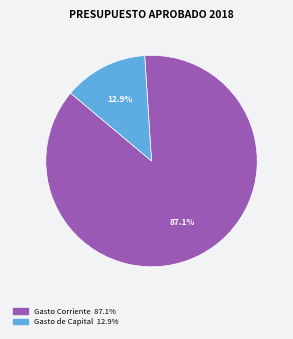

Is there any slice that represents more than half of the pie?

Yes